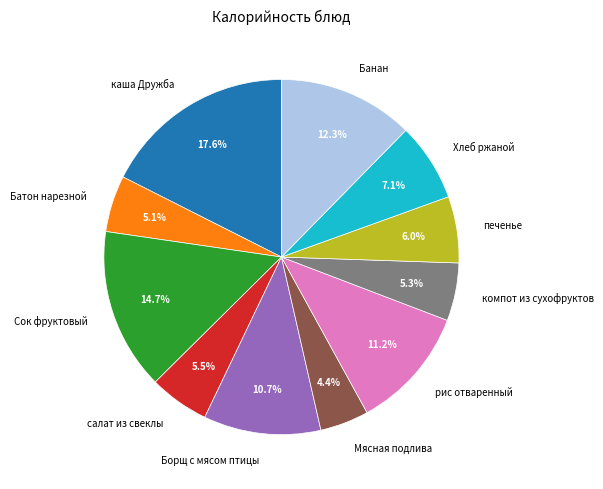

What is the ratio of the value at Борщ с мясом птицы to the value at рис отваренный?

1.0